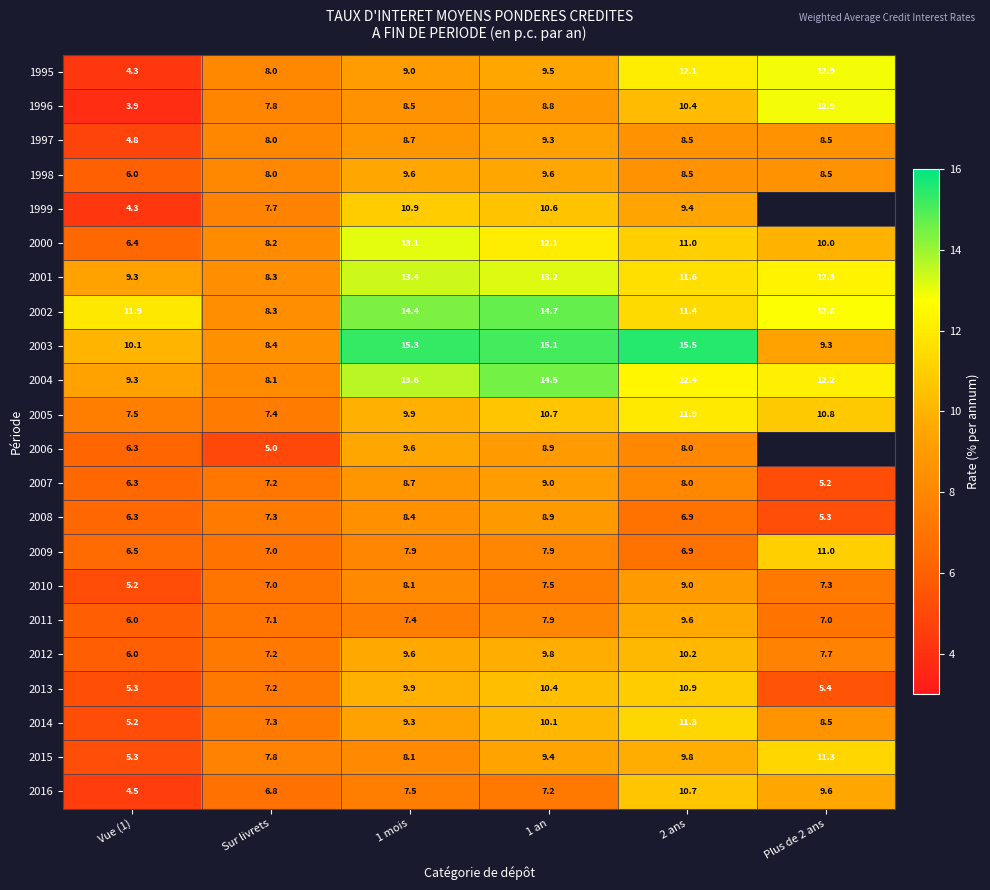

Is it true that 2006 equals 6.1 at 1 mois?

False